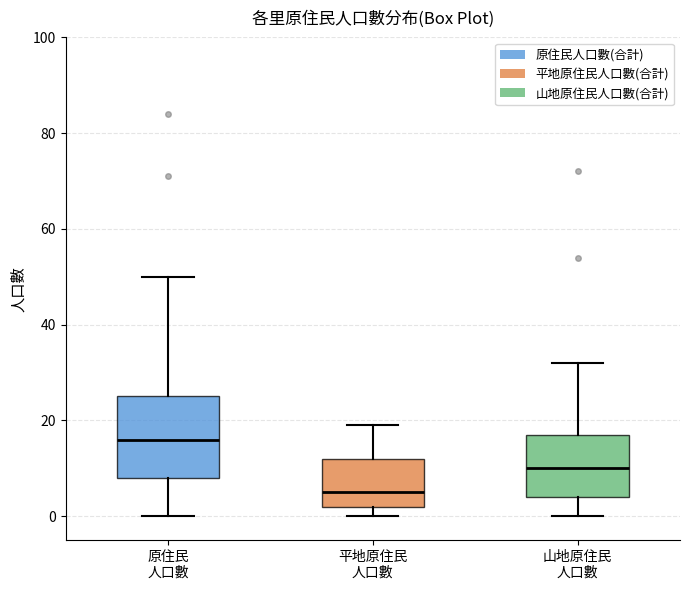

Comparing the boxes themselves (not the whiskers), which one is the tallest?

原住民 人口數